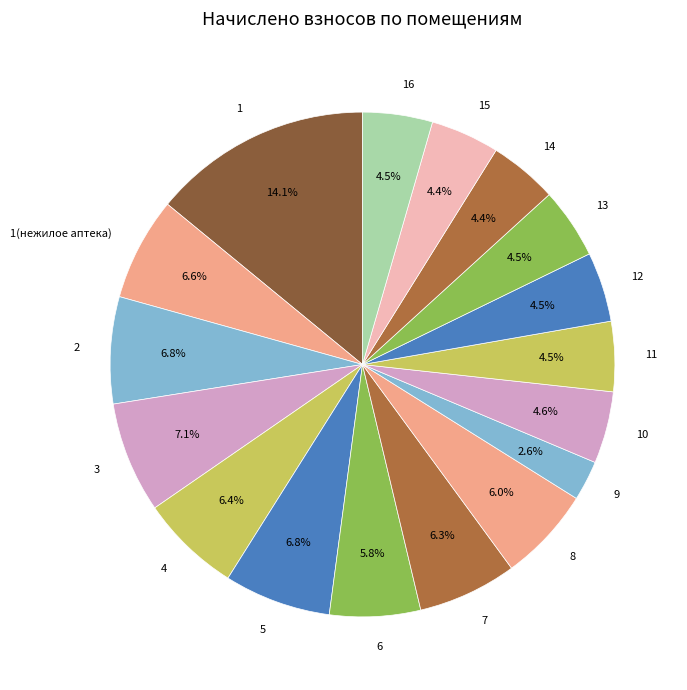

Which category has the smallest portion of the pie?

9